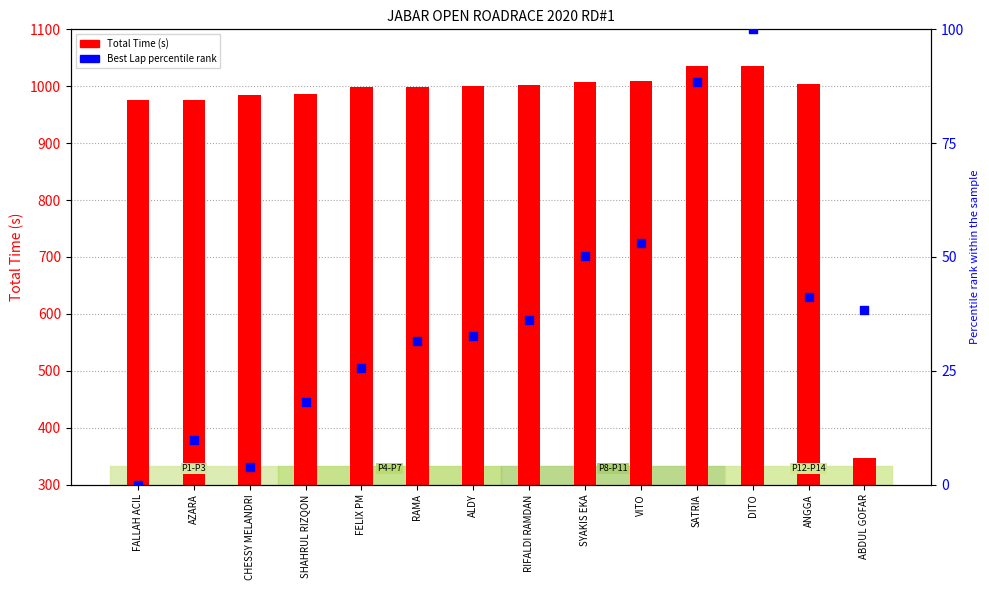

Which series has the largest total across all categories?

Total Time